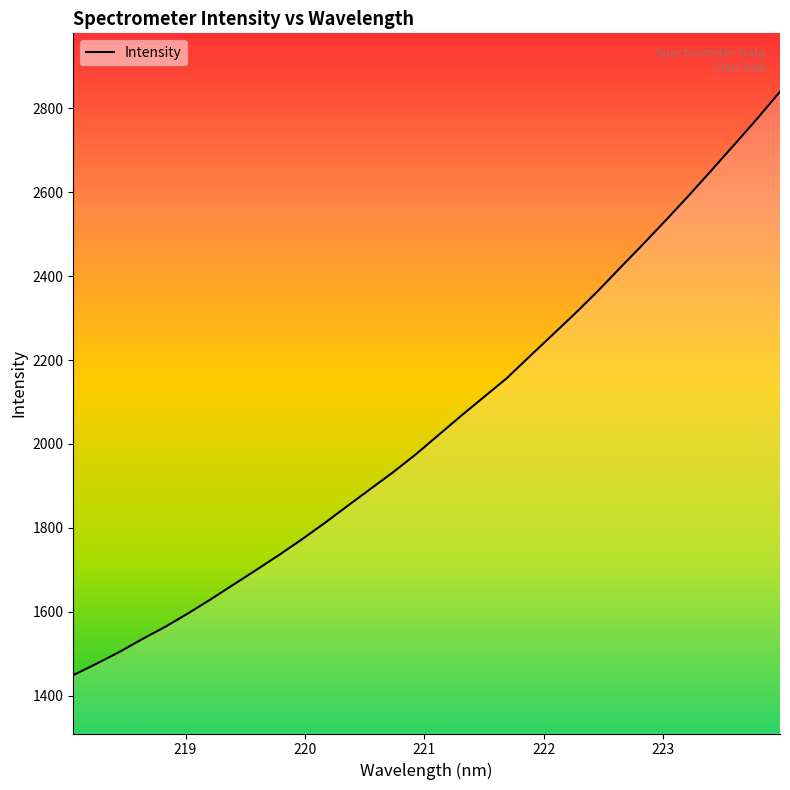

What is the smallest value displayed?

1448.6